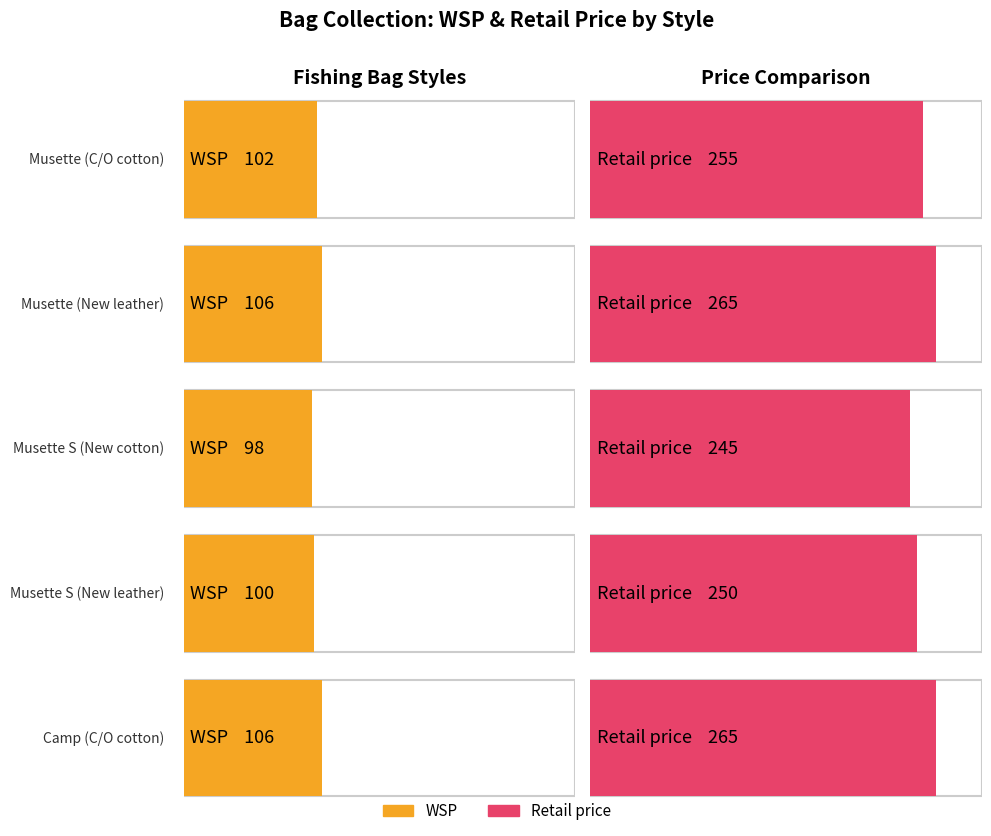

Rank the series by their maximum value, from lowest to highest.

WSP, Retail price